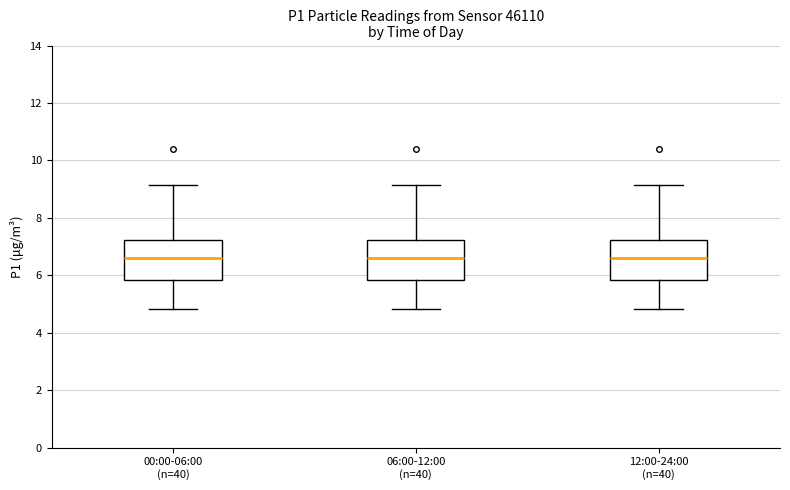

Where does the median line of the box for 00:00-06:00 (n=40) sit on the y-axis? The values are not printed on the chart, so give them approximately, as read against the axis.

6.6